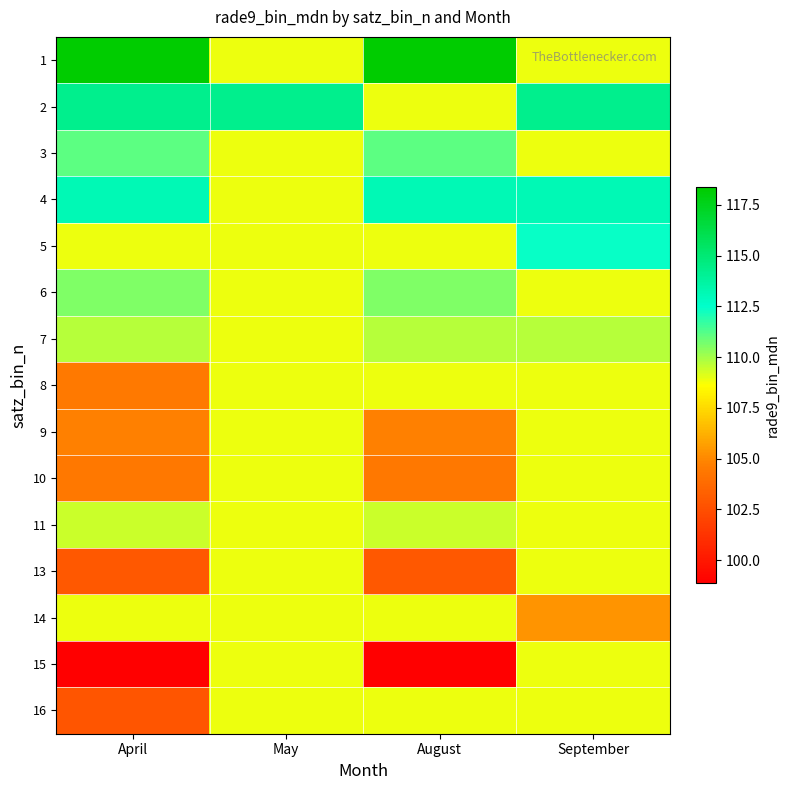

What is the maximum value shown in the chart?

118.4